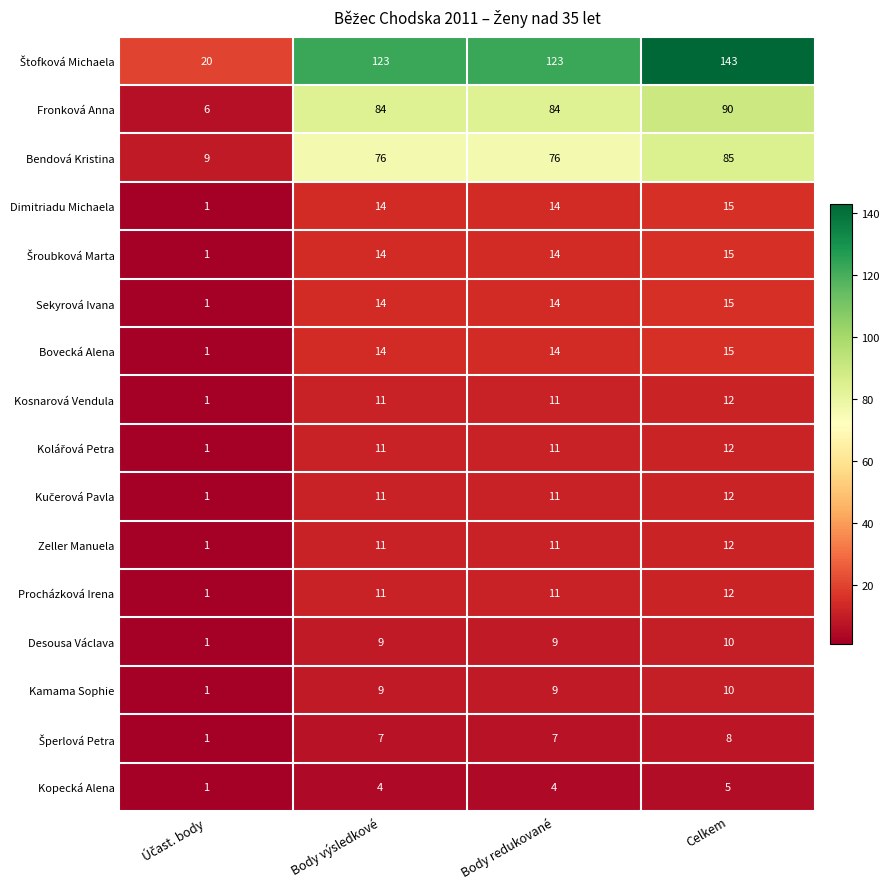

How many distinct data groups are displayed?

16